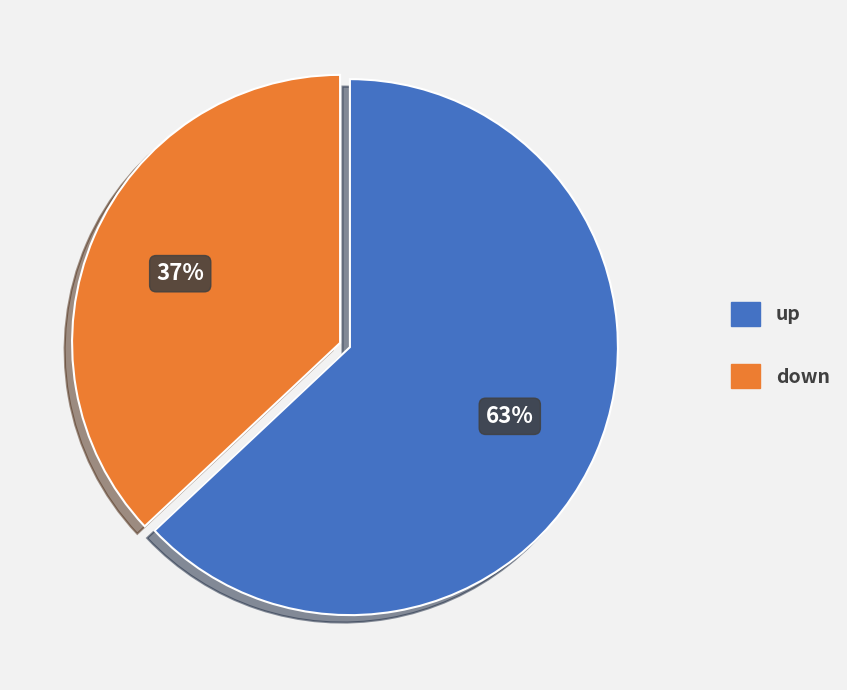

Which category has the biggest portion of the pie?

up